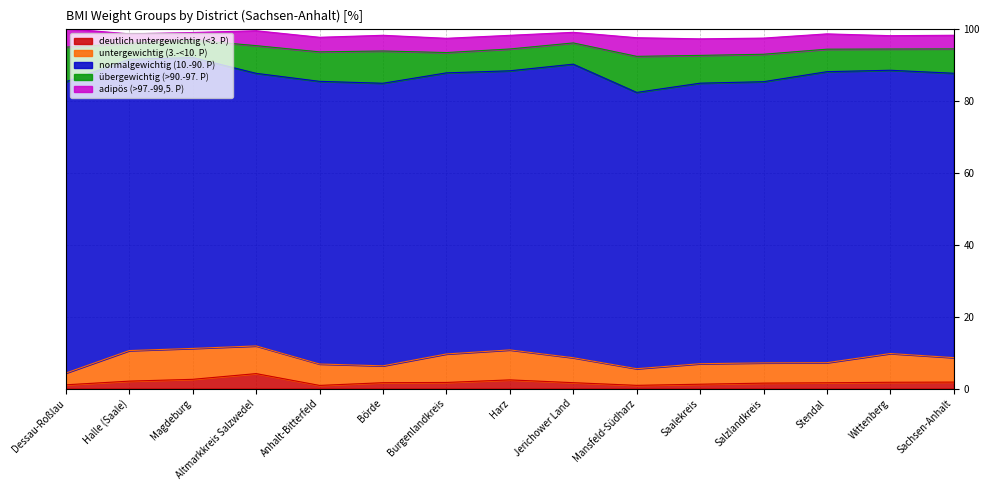

How many interior local valleys does the deutlich untergewichtig (<3. P) series have?

2